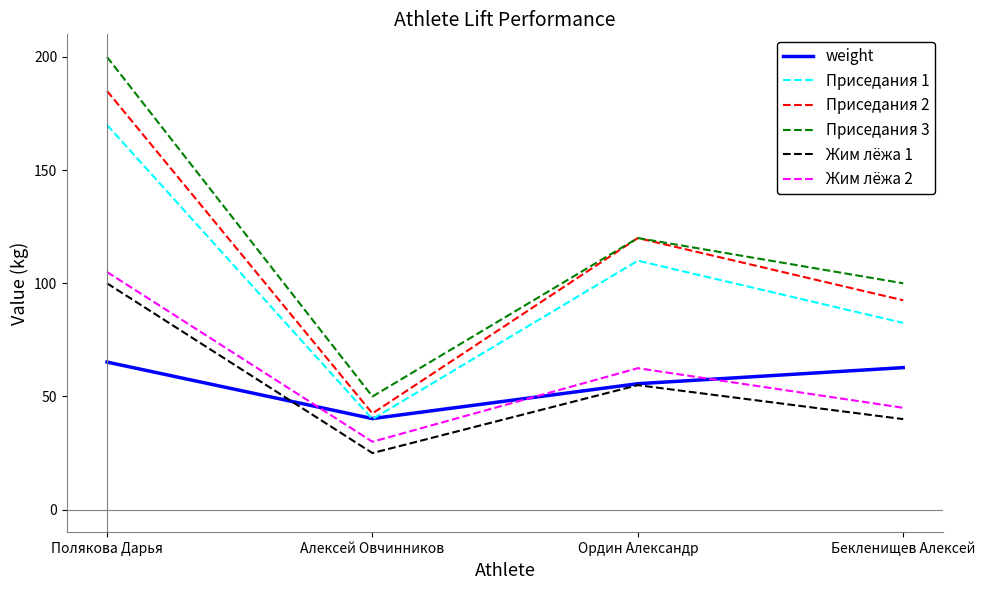

Is it true that Жим лёжа 2 equals 46.4 at Полякова Дарья?

False